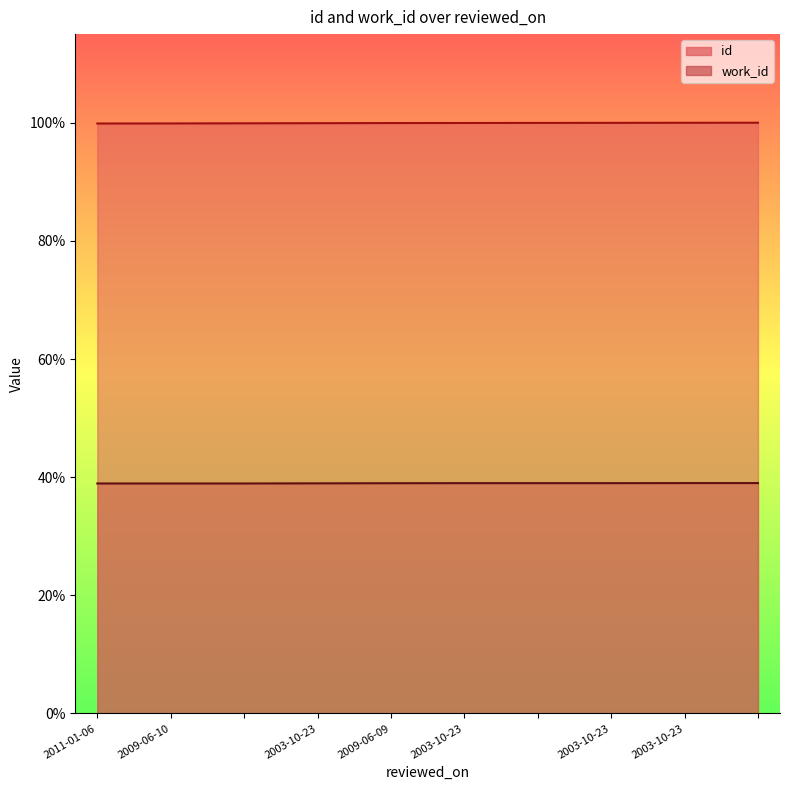

True or false: work_id and id cross at least once.

False